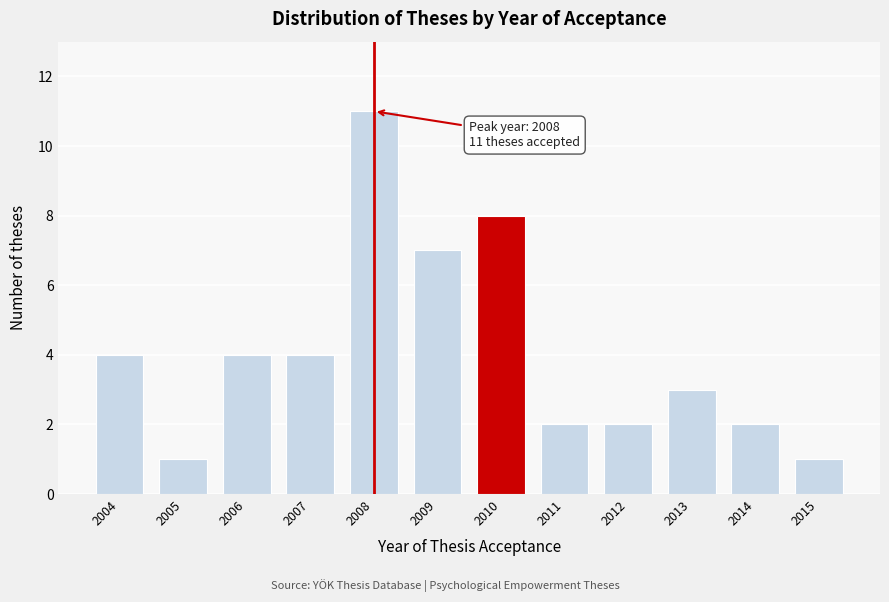

Reading left to right, extract all data points from this chart.

2004=4	2005=1	2006=4	2007=4	2008=11	2009=7	2010=8	2011=2	2012=2	2013=3	2014=2	2015=1